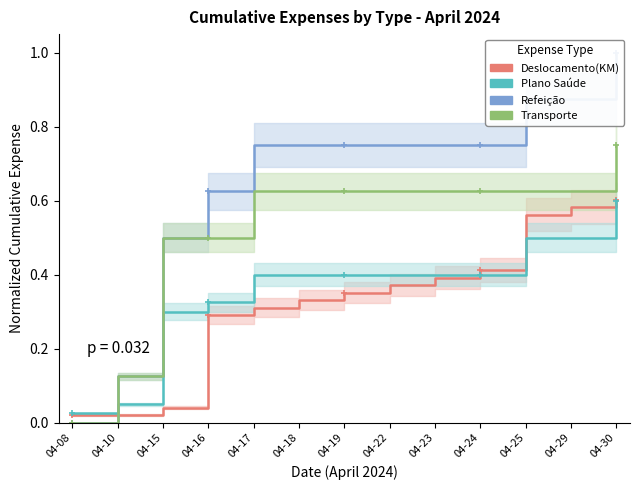

Is the value of Transporte at 04-24 greater than the value of Refeição at 04-16?

No